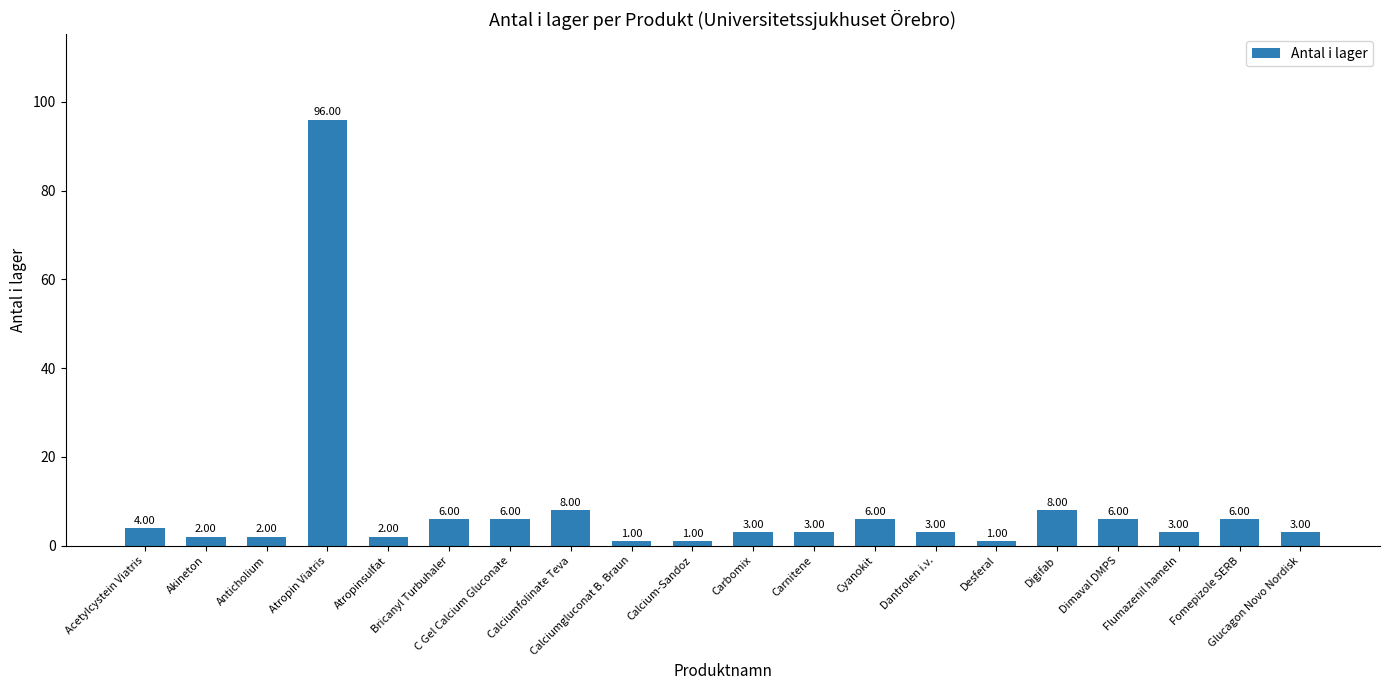

Where does the data first go above 3?

Acetylcystein Viatris